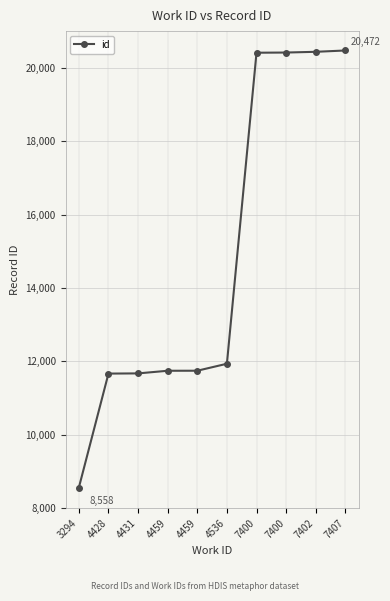

What is the minimum value shown in the chart?

8558